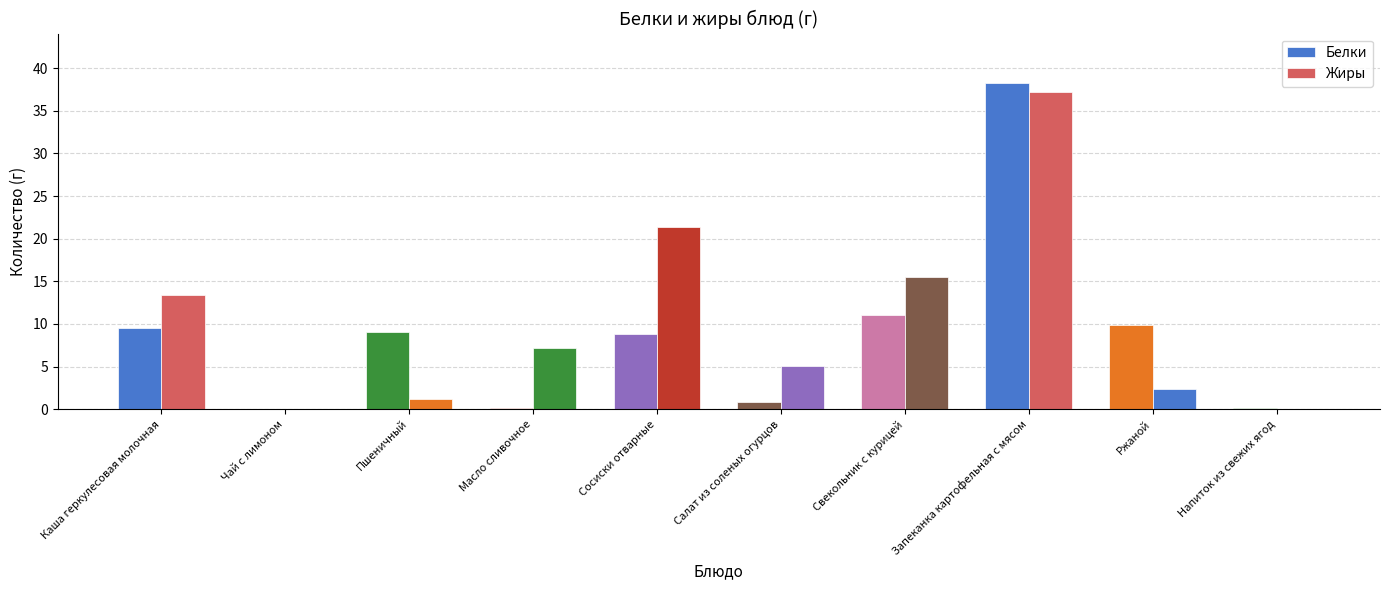

What is the maximum value for Жиры?

37.2